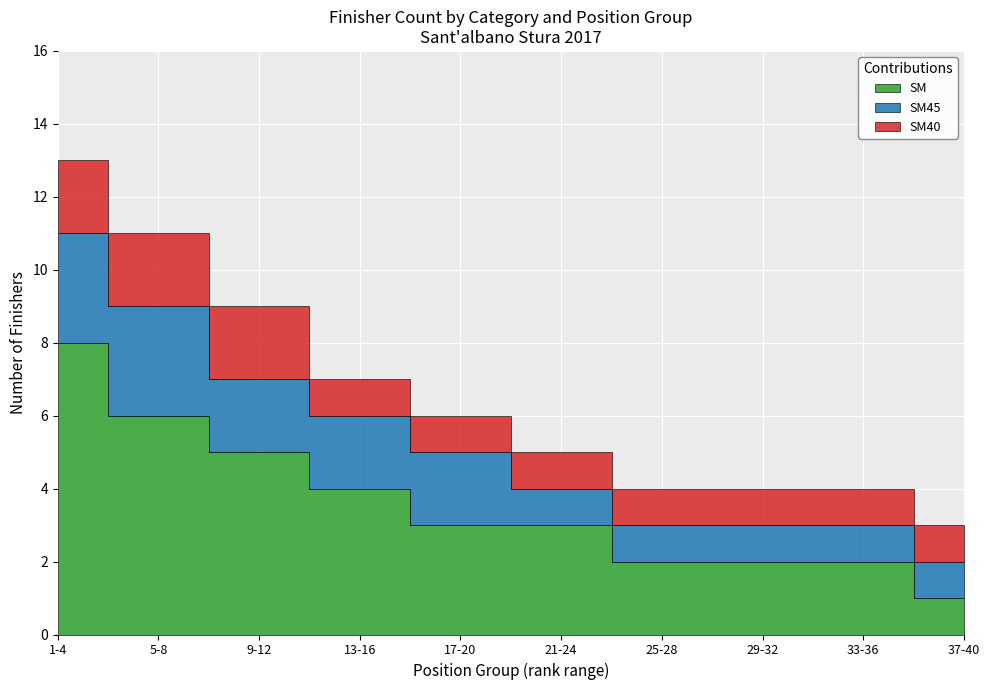

True or false: SM45 has a value of 0 at 37-40.

False